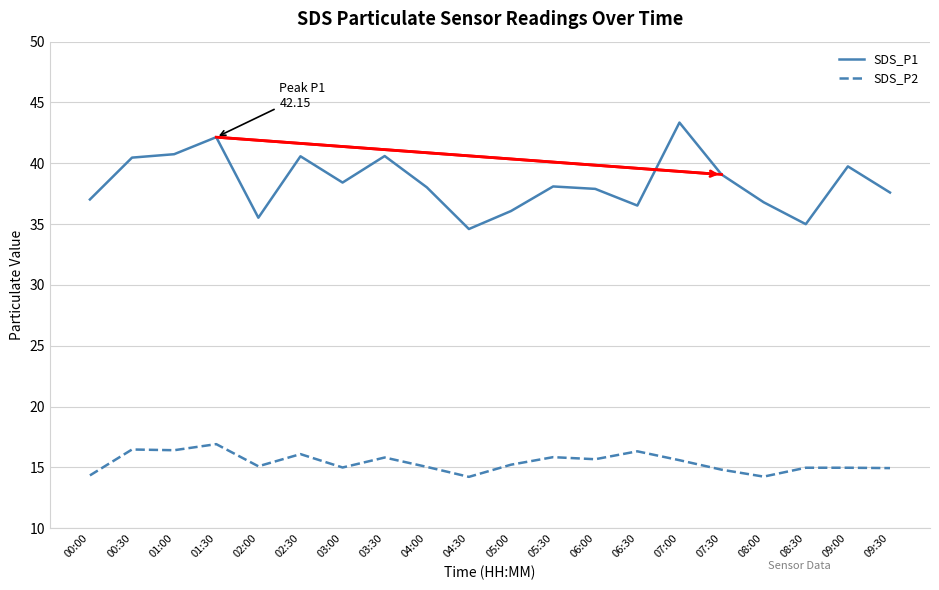

Where does the SDS_P2 series first go above 15?

00:30